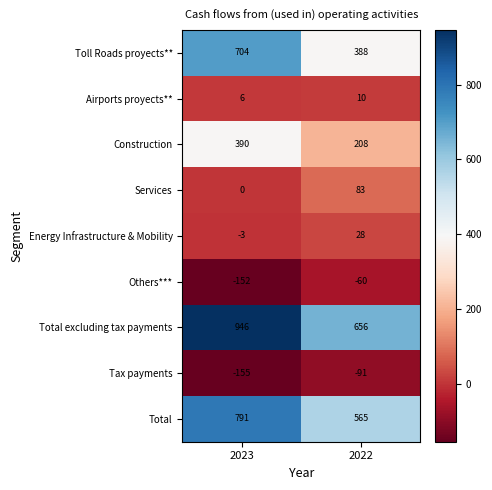

Which series has the largest range (max minus min)?

Toll Roads proyects**